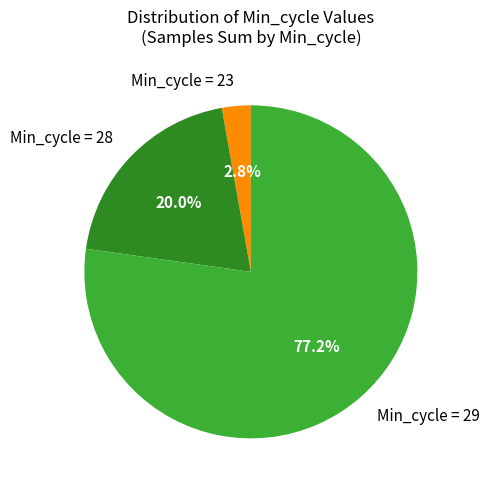

Which has a higher value, Min_cycle = 29 or Min_cycle = 23?

Min_cycle = 29